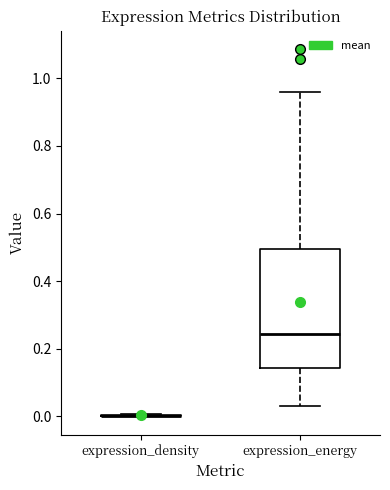

Comparing the boxes themselves (not the whiskers), which one is the tallest?

expression_energy